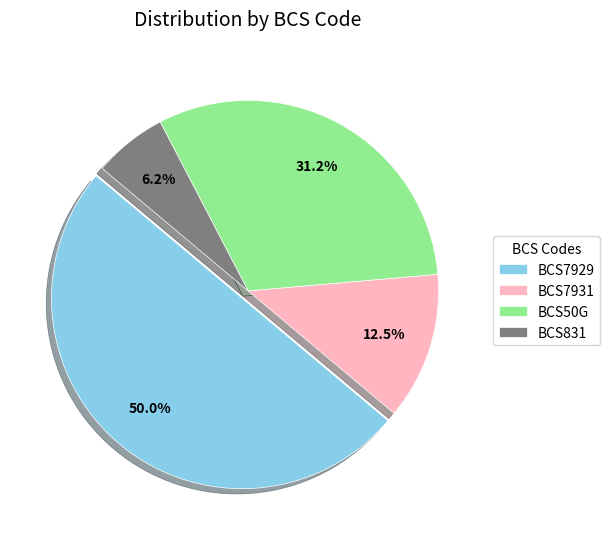

Which category has the smallest portion of the pie?

BCS831